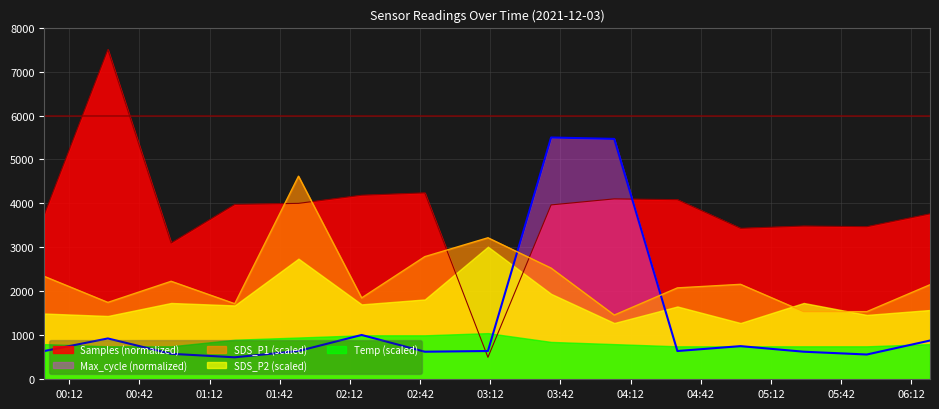

Where is the first local maximum for Max_cycle?

2021/12/03 00:28:30